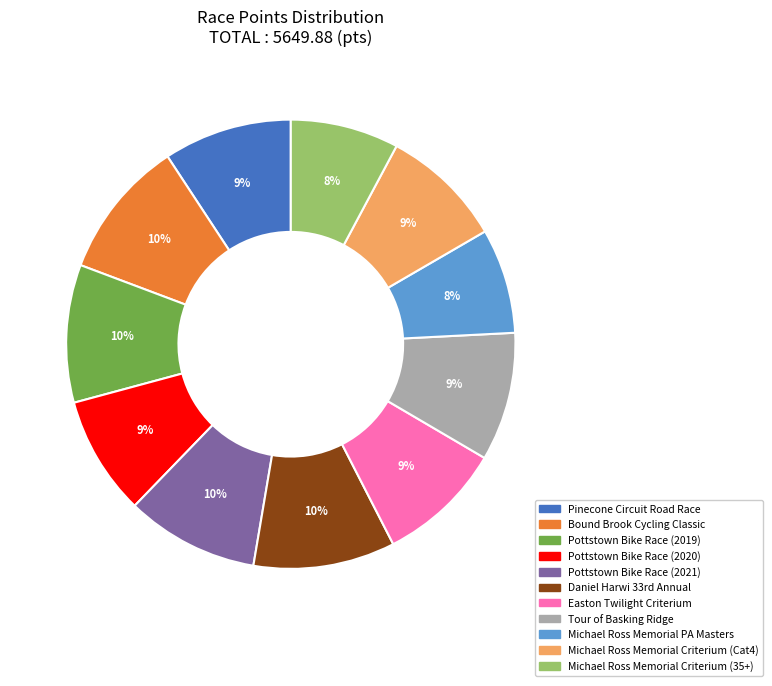

Combined, do Tour of Basking Ridge and Pinecone Circuit Road Race account for over 50%?

No